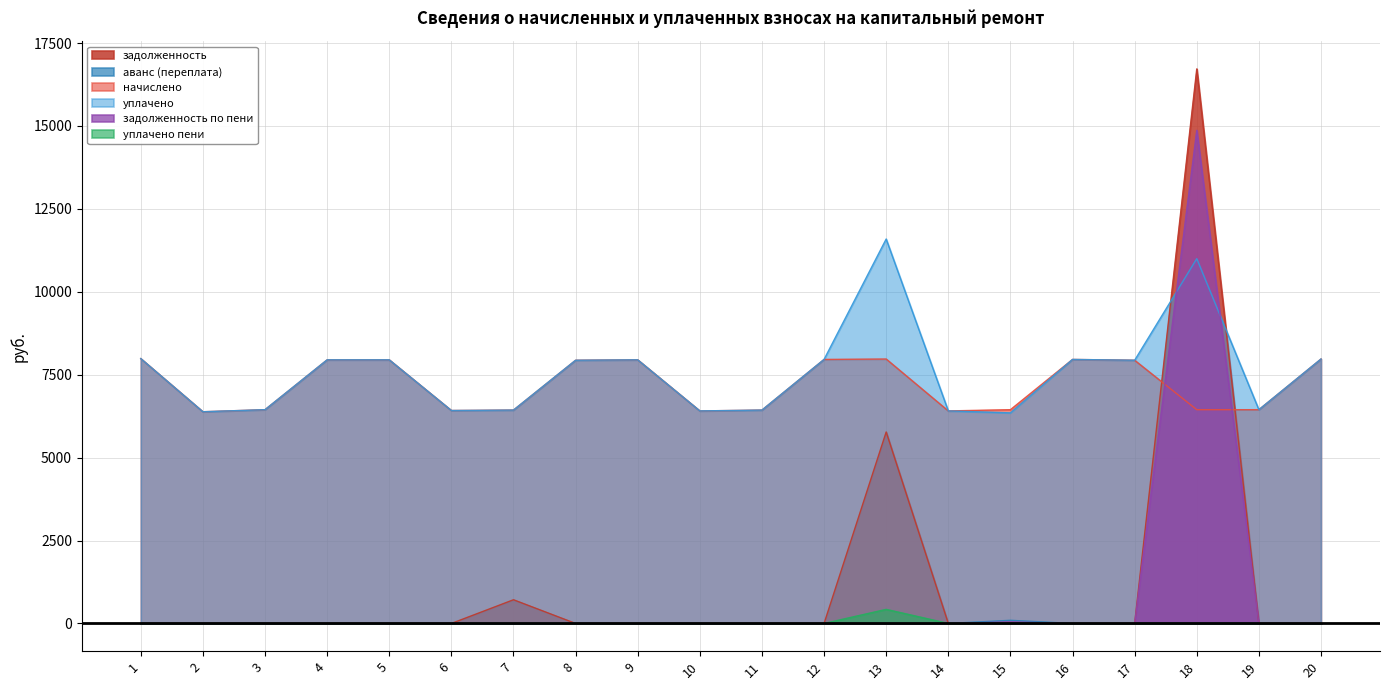

At which label is аванс (переплата) closest to 47?

1